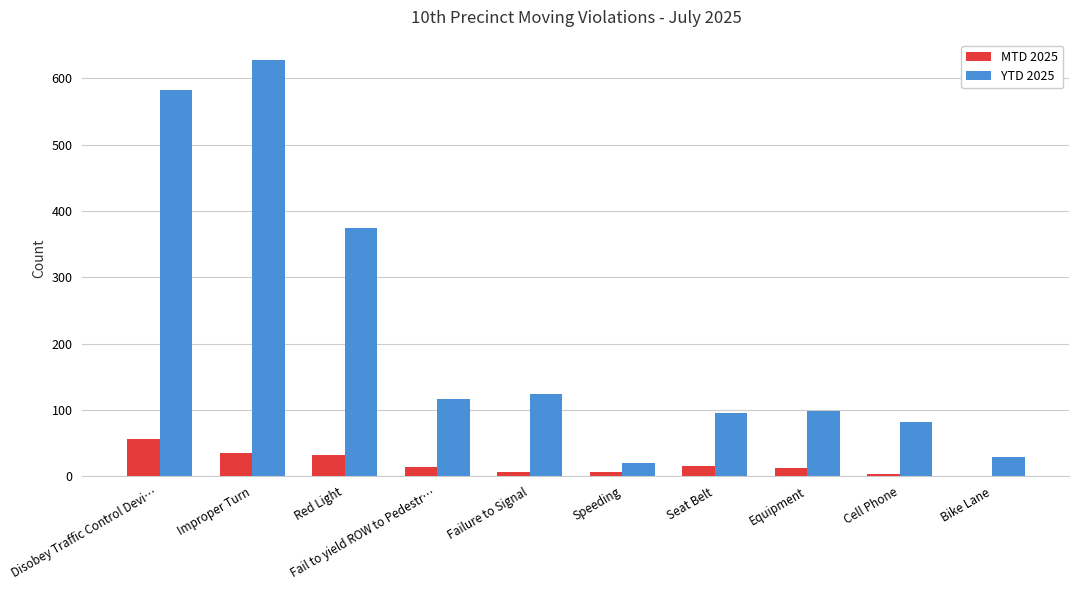

Is it true that YTD 2025 equals 117 at Fail to yield ROW to Pedestr…?

True